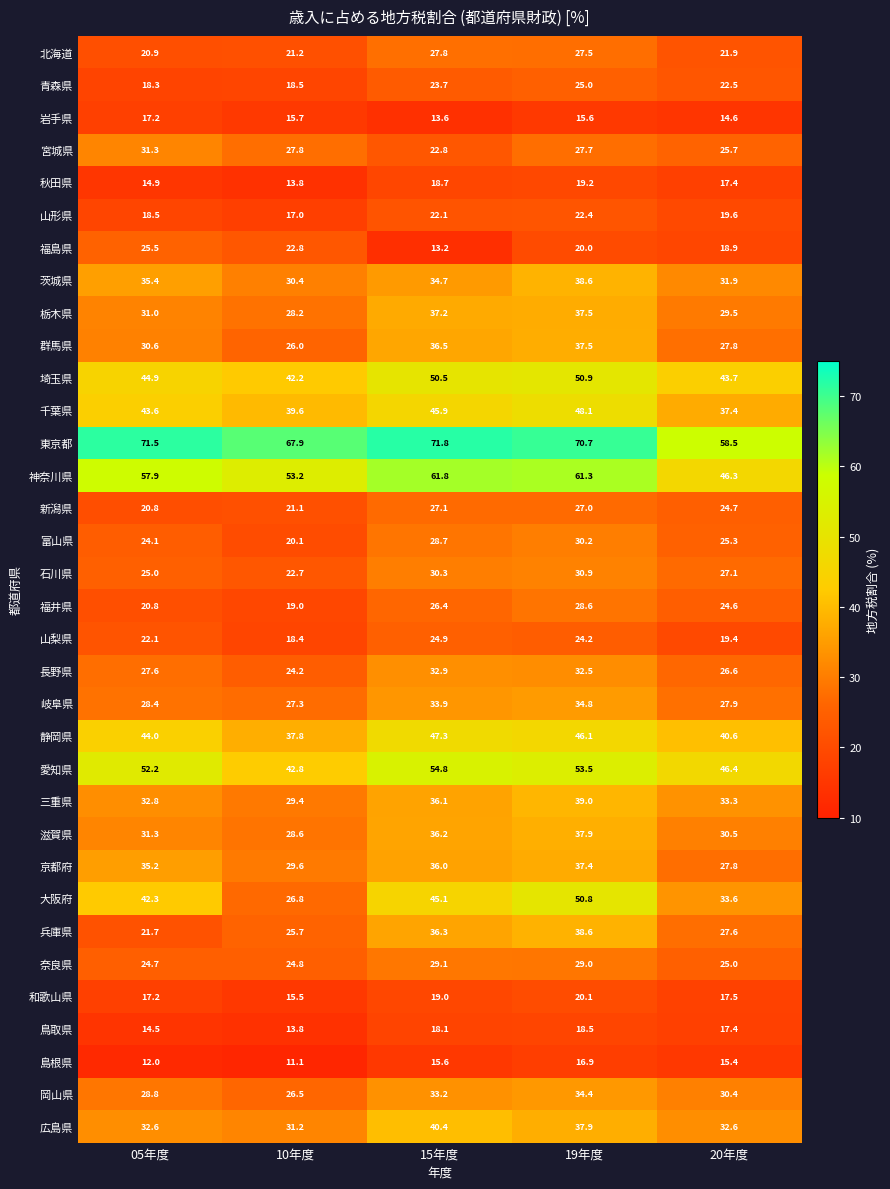

What is the difference between the 山梨県 values at 10年度 and 19年度?

5.8